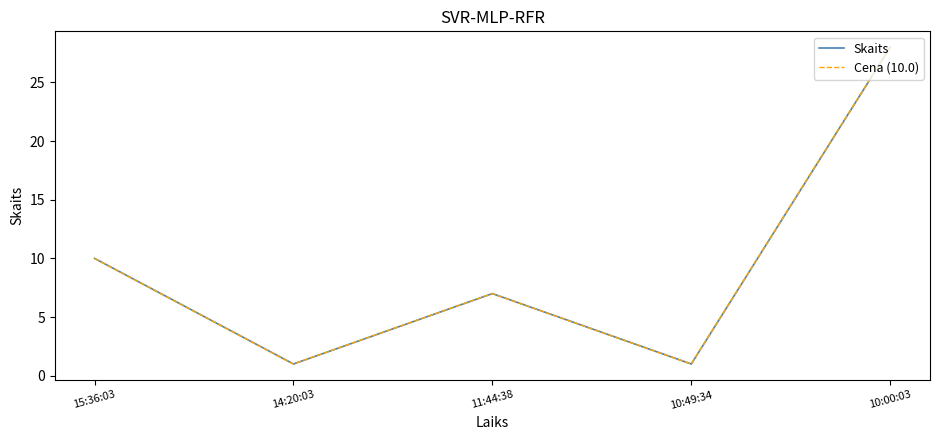

What is the greatest value displayed?

28